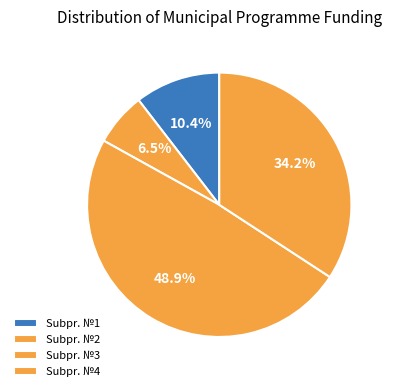

Count the number of slices in the pie.

4